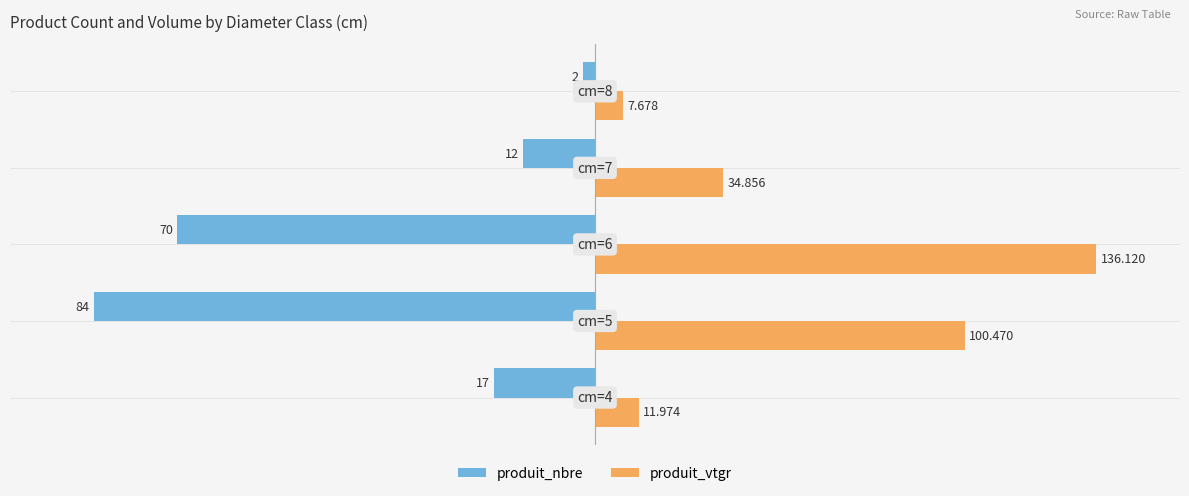

What are all the series names shown in the legend?

produit_nbre, produit_vtgr